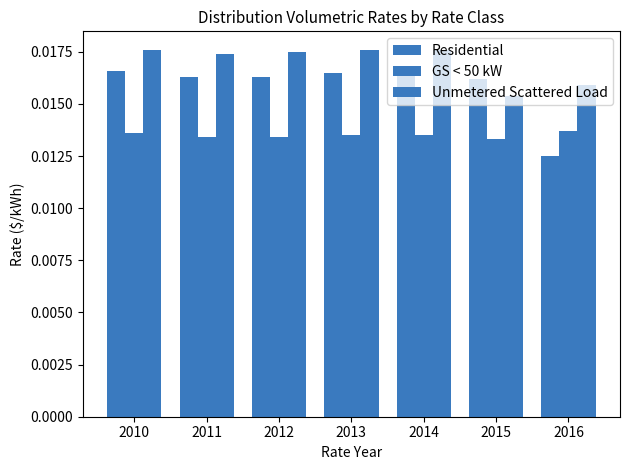

Count the number of data series in this chart.

3